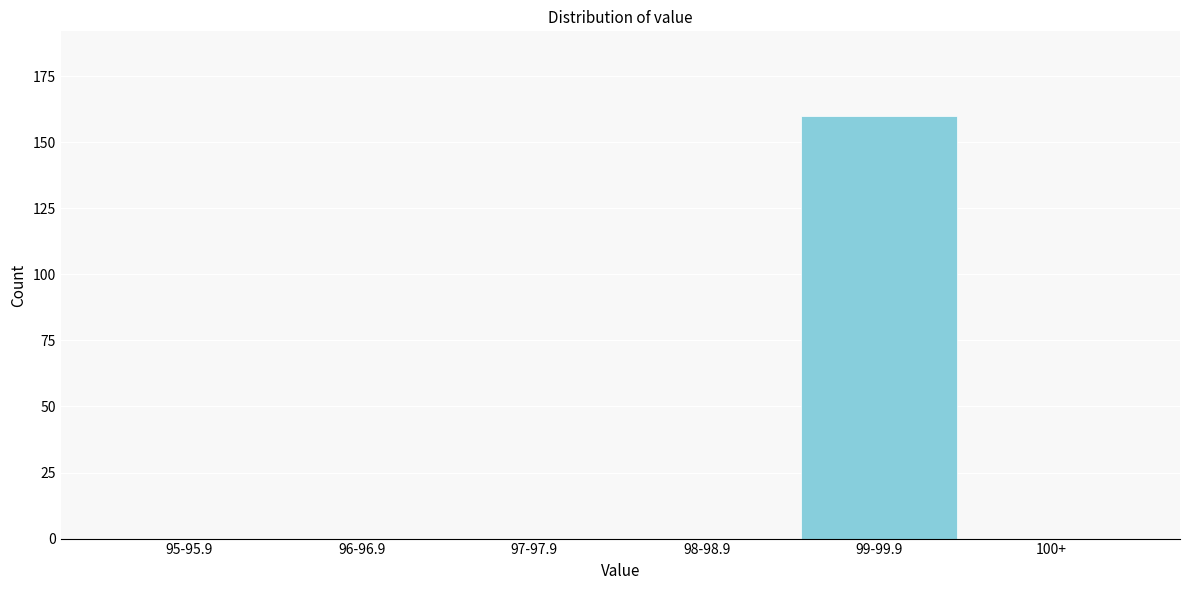

Reading left to right, what are all the values shown in this chart?

95-95.9=0	96-96.9=0	97-97.9=0	98-98.9=0	99-99.9=160	100+=0